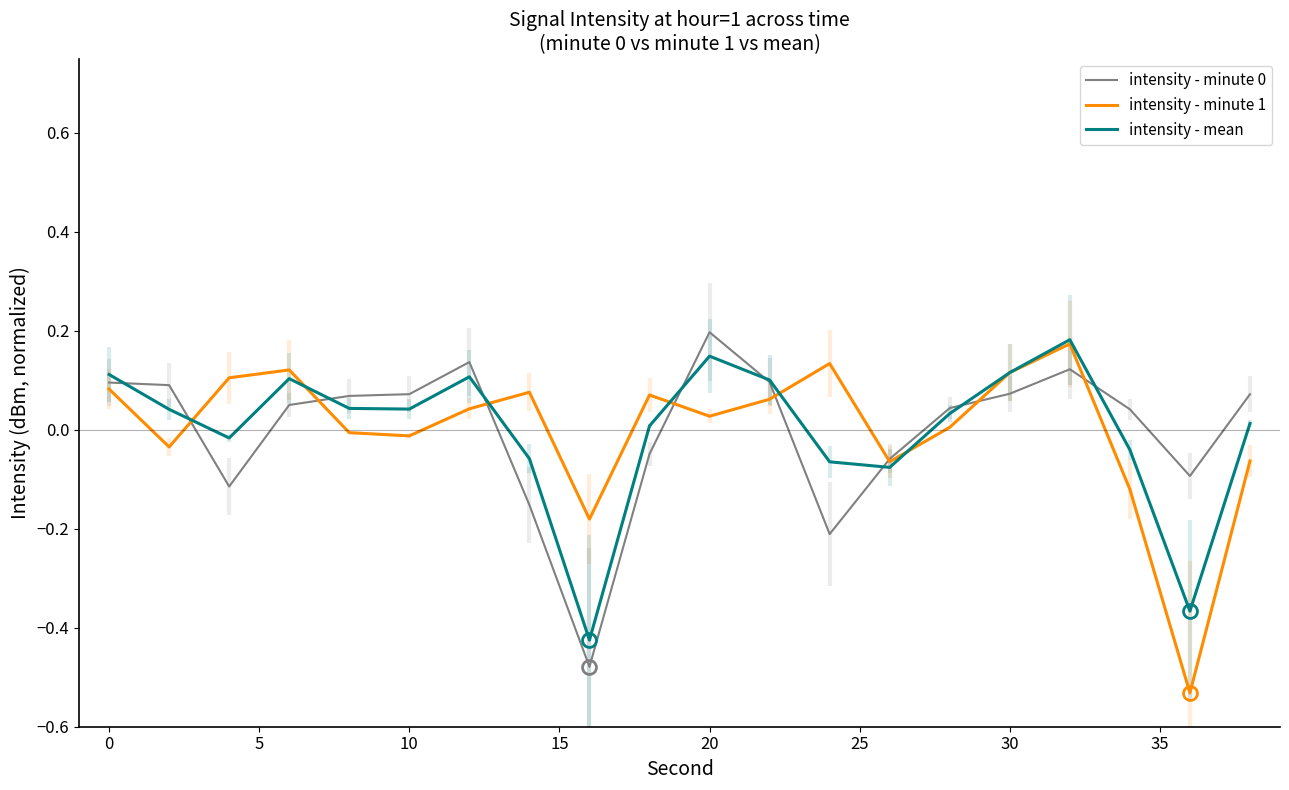

How many lines are shown in the chart?

3